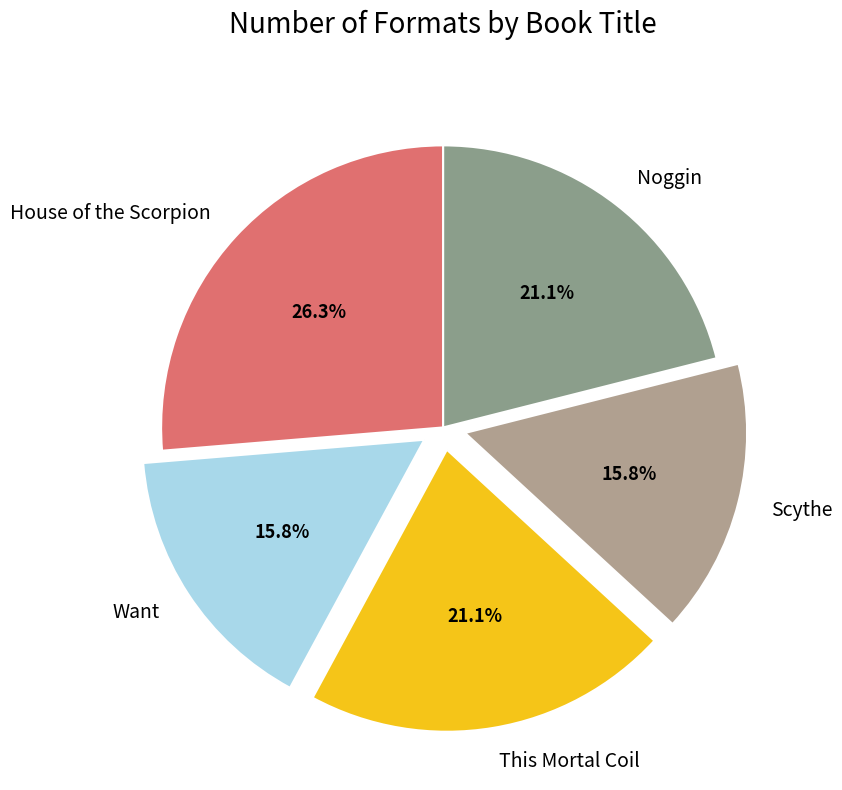

Count the number of slices in the pie.

5